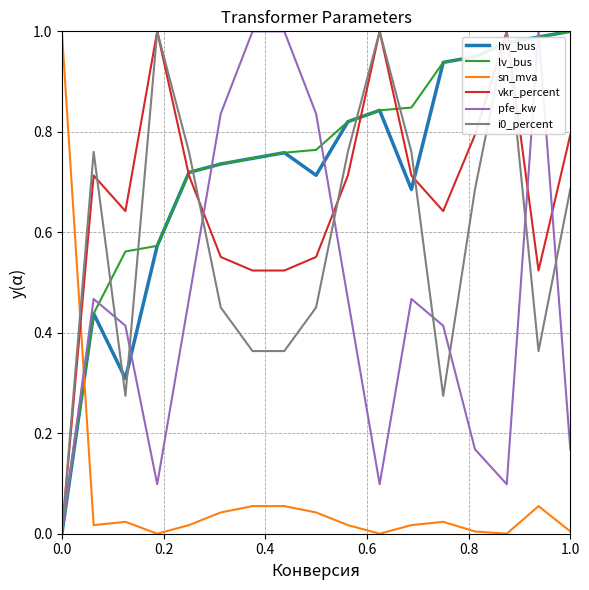

How many times do sn_mva and lv_bus cross each other?

1